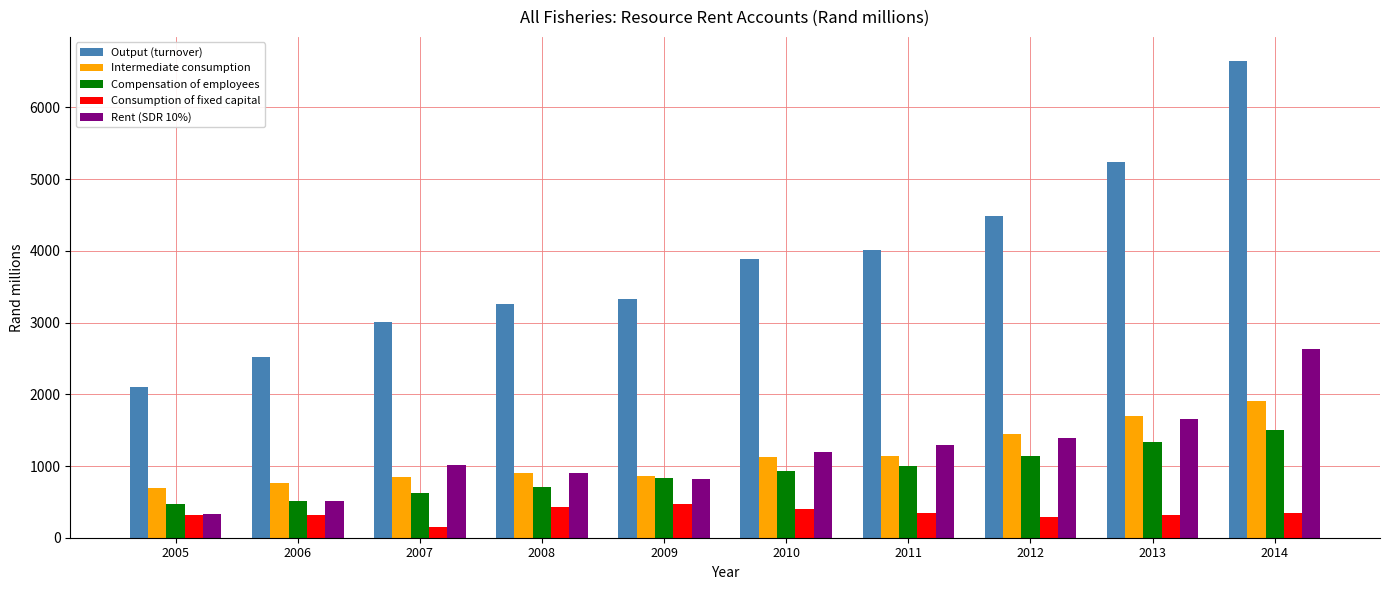

What is the difference between the second highest and second lowest values in the Intermediate consumption series?

940.2